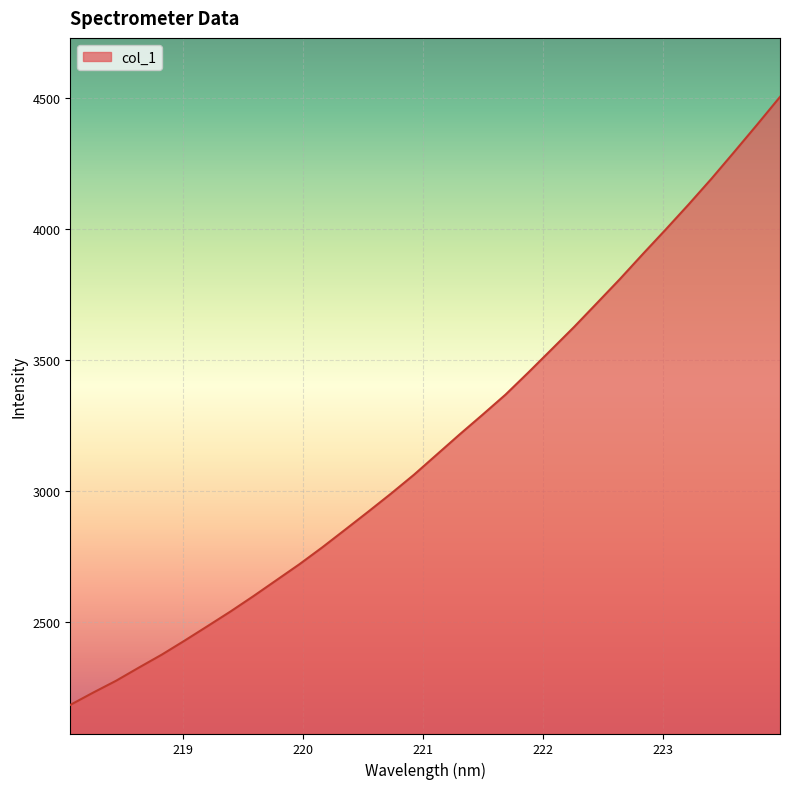

What is the minimum value shown in the chart?

2183.8